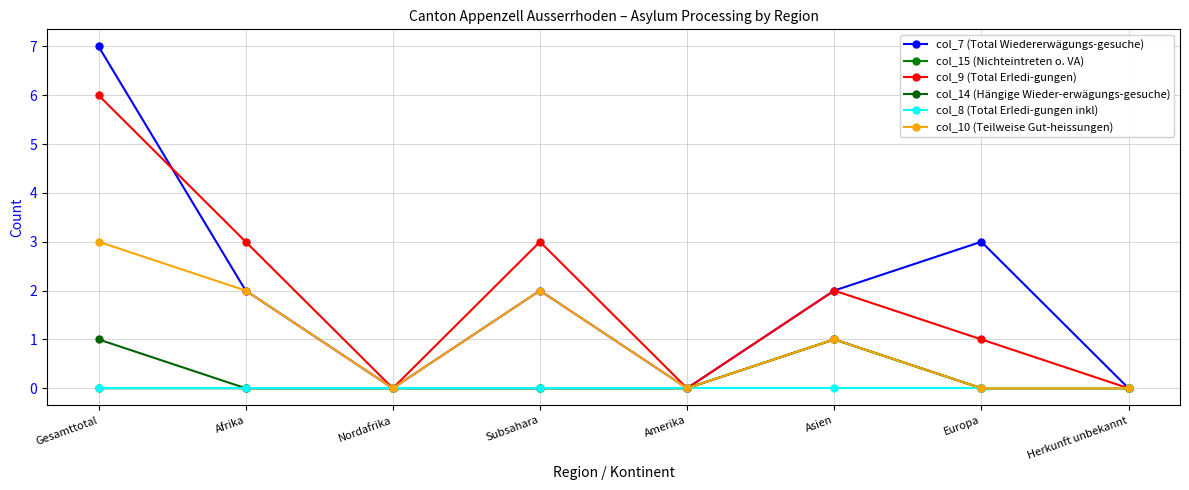

In col_7 (Total Wiedererwägungs-gesuche), how many points are higher than both neighbors (excluding endpoints)?

2